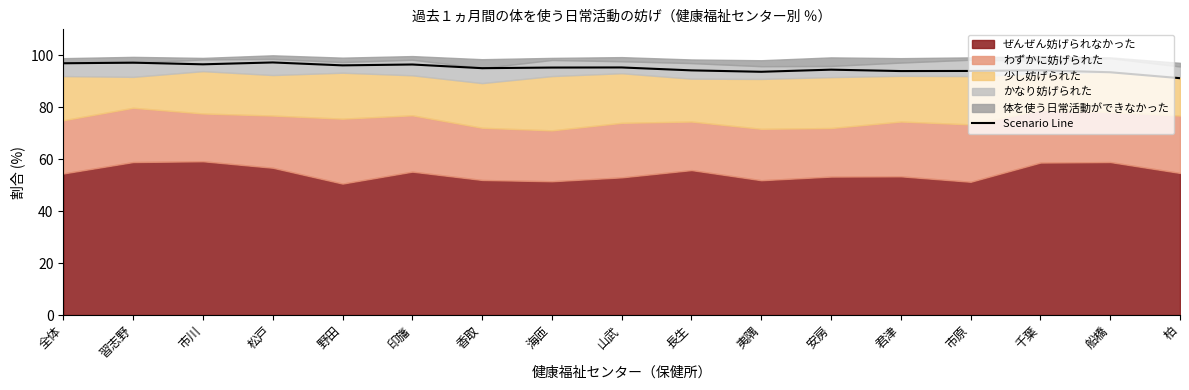

How many lines are shown in the chart?

1